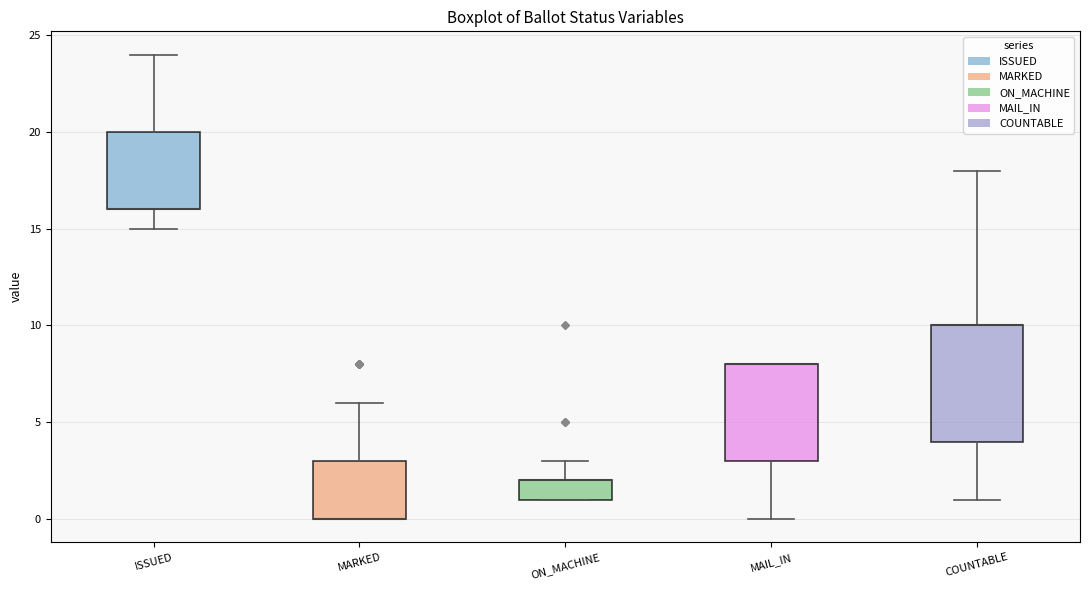

Reading left to right, read every box against the y-axis: the position of its median line, the range the box covers, and the ends of its whiskers. The values are not printed on the chart, so give them approximately, as read against the axis.

ISSUED: median 16 (drawn on the box's lower edge), box 16 to 20, whiskers 15 to 24
MARKED: median 0 (drawn on the box's lower edge), box 0 to 3, whiskers 0 to 6
ON_MACHINE: median 2 (drawn on the box's upper edge), box 1 to 2, whiskers 1 to 3
MAIL_IN: median 8 (drawn on the box's upper edge), box 3 to 8, whiskers 0 to 8
COUNTABLE: median 10 (drawn on the box's upper edge), box 4 to 10, whiskers 1 to 18